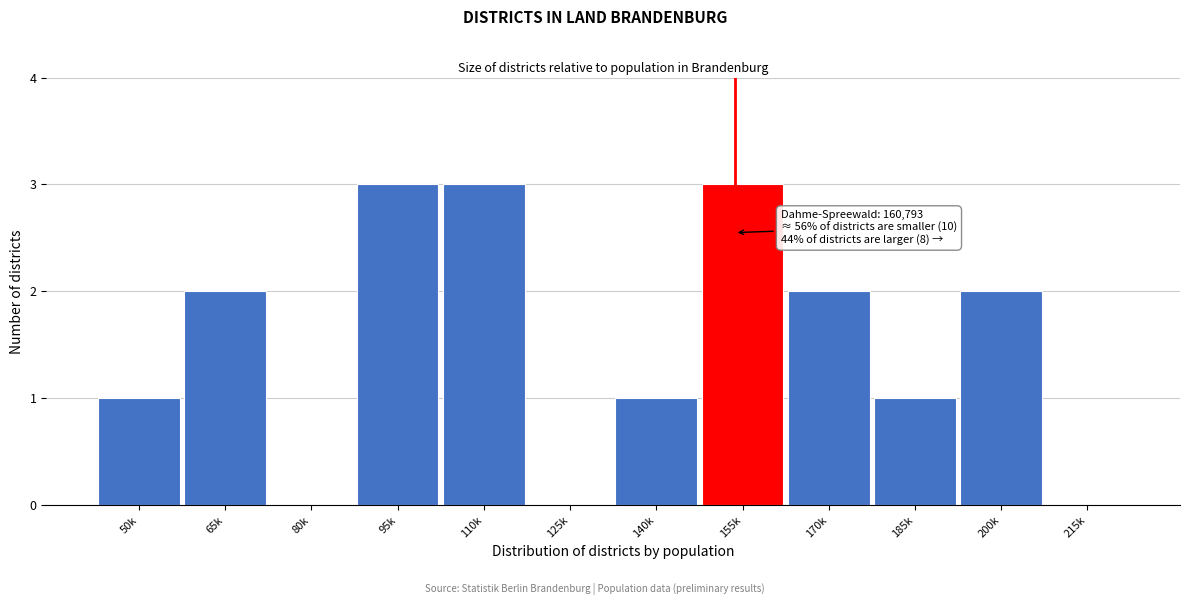

Reading left to right, transcribe all the data shown in this chart.

50k=1	65k=2	80k=0	95k=3	110k=3	125k=0	140k=1	155k=3	170k=2	185k=1	200k=2	215k=0